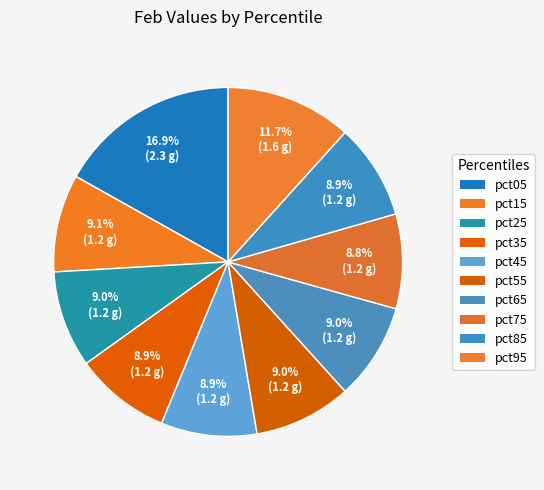

How many slices are in this pie chart?

10